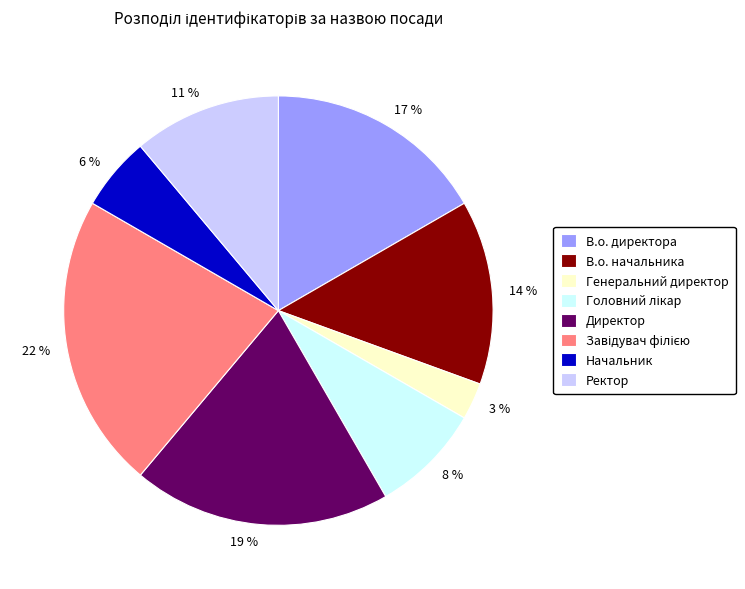

Between В.о. директора and Ректор, which is larger?

В.о. директора